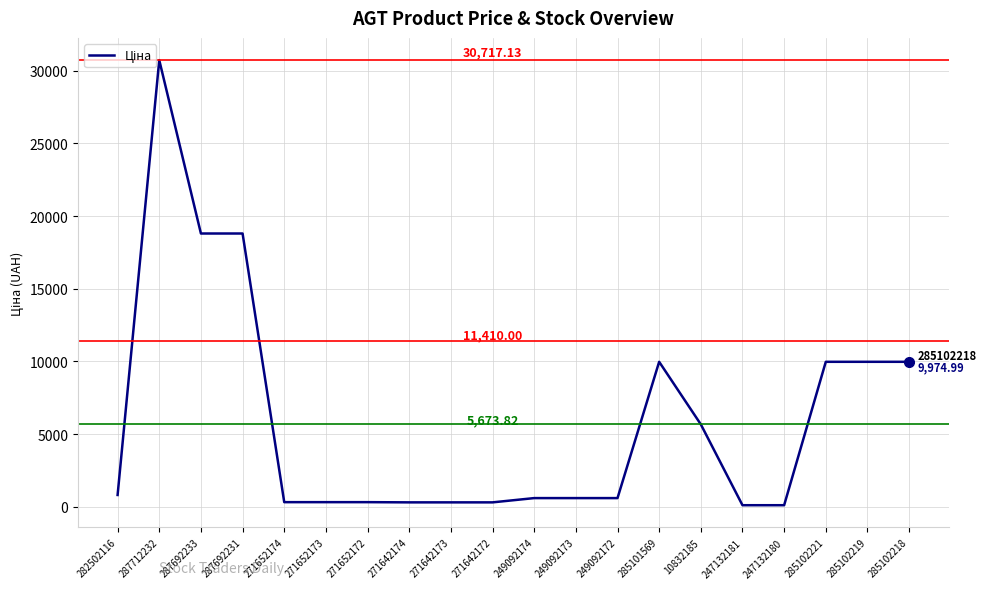

What is the greatest value displayed?

30717.1